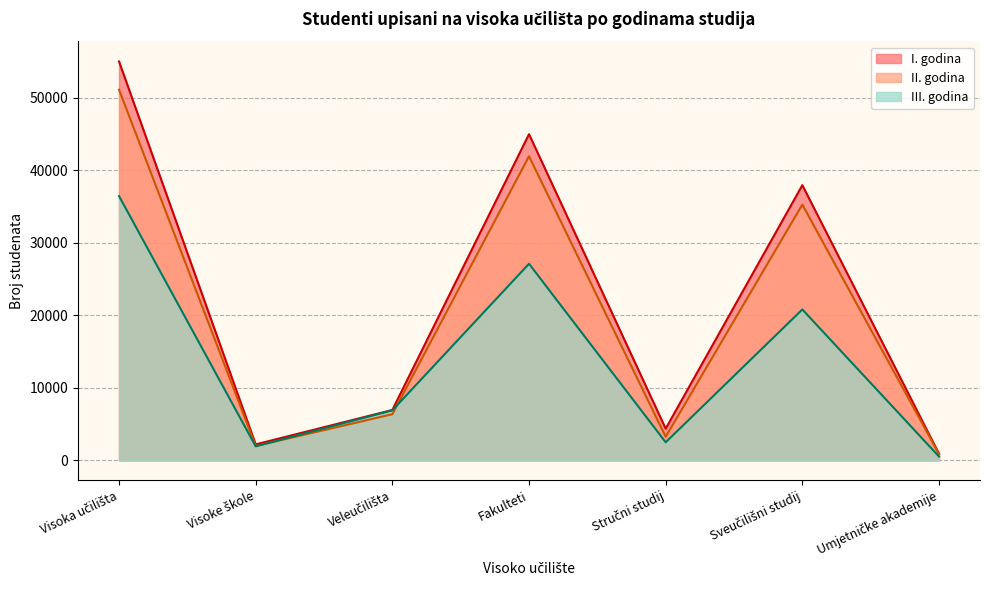

Read the I. godina value at Veleučilišta svega.

6943